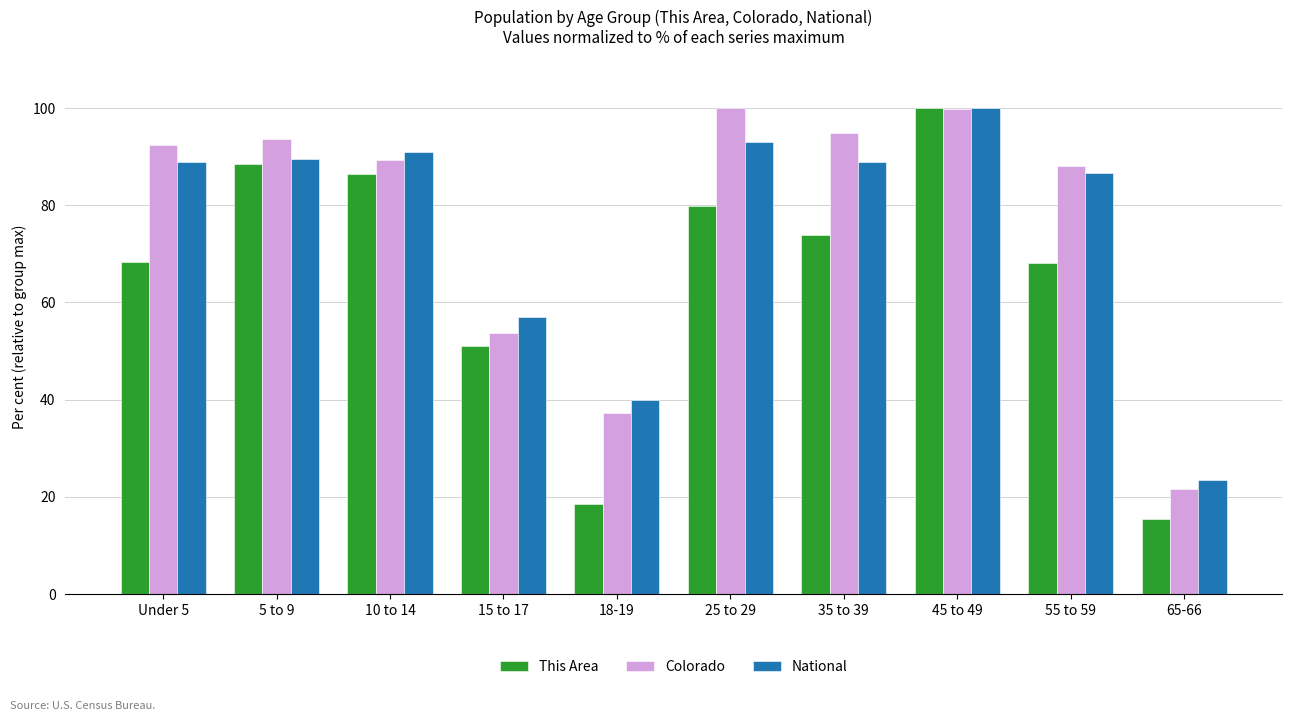

What position from the right is 65-66?

1